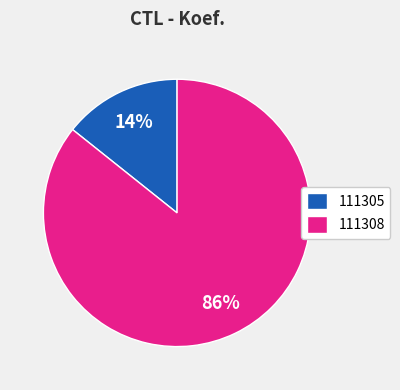

Between 111308 and 111305, which is larger?

111308